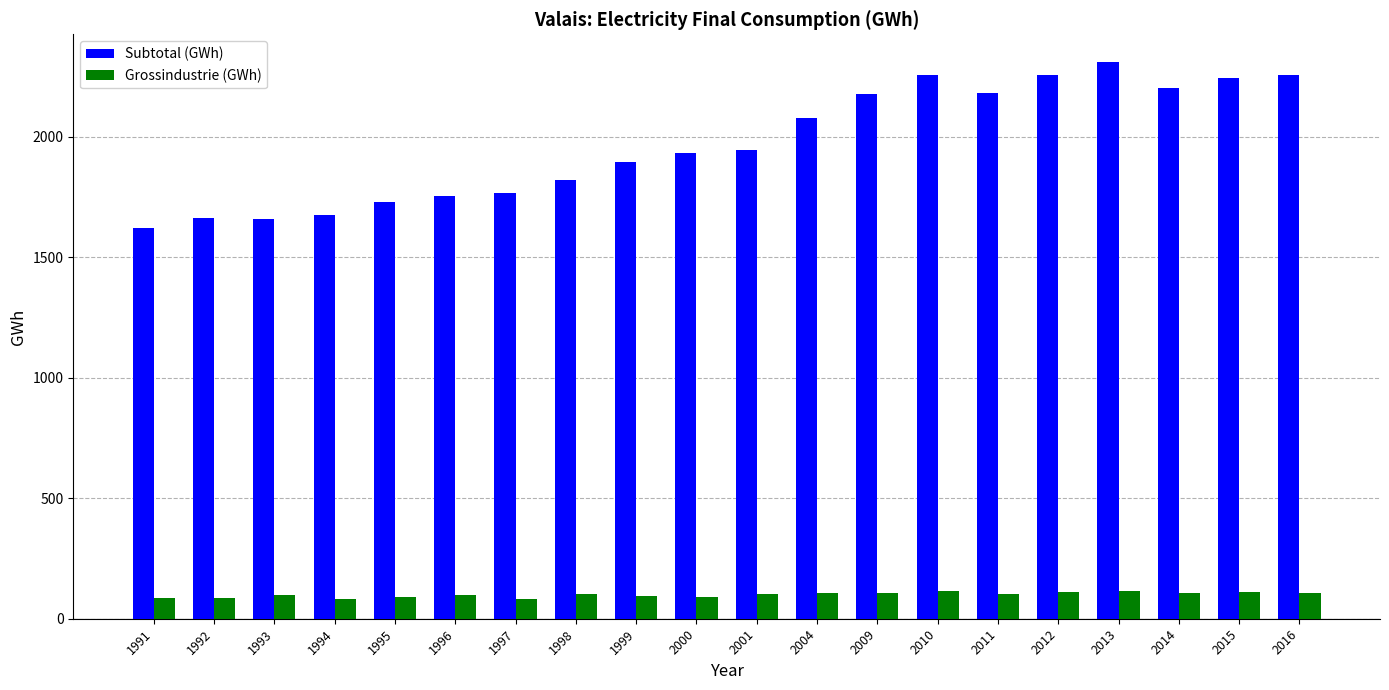

Count the number of data series in this chart.

2